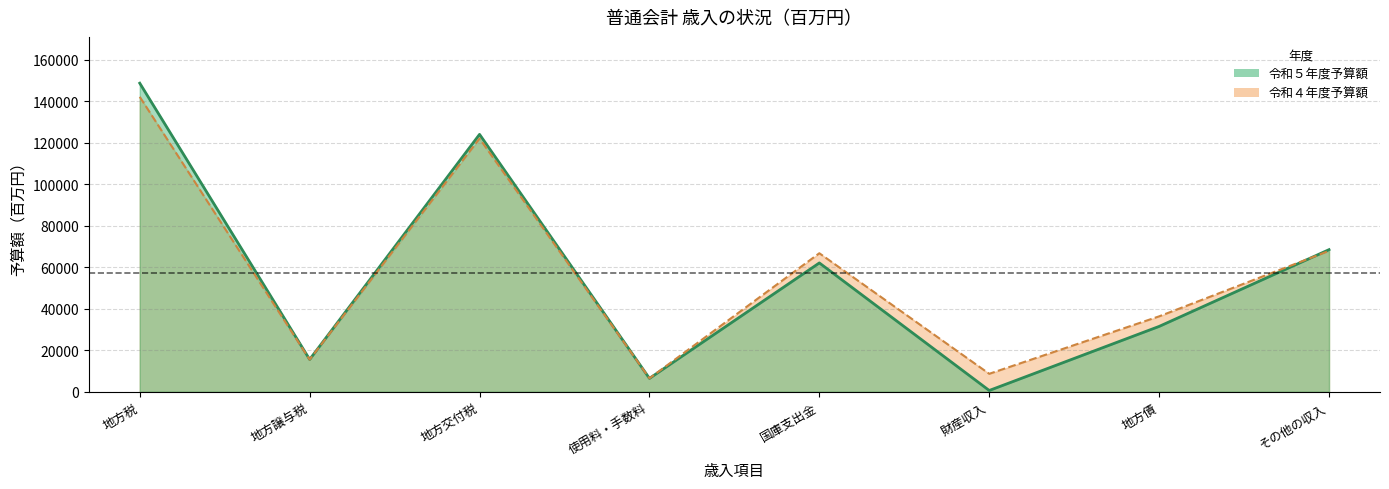

Where does the 令和４年度予算額 series first go above 66792?

地方税